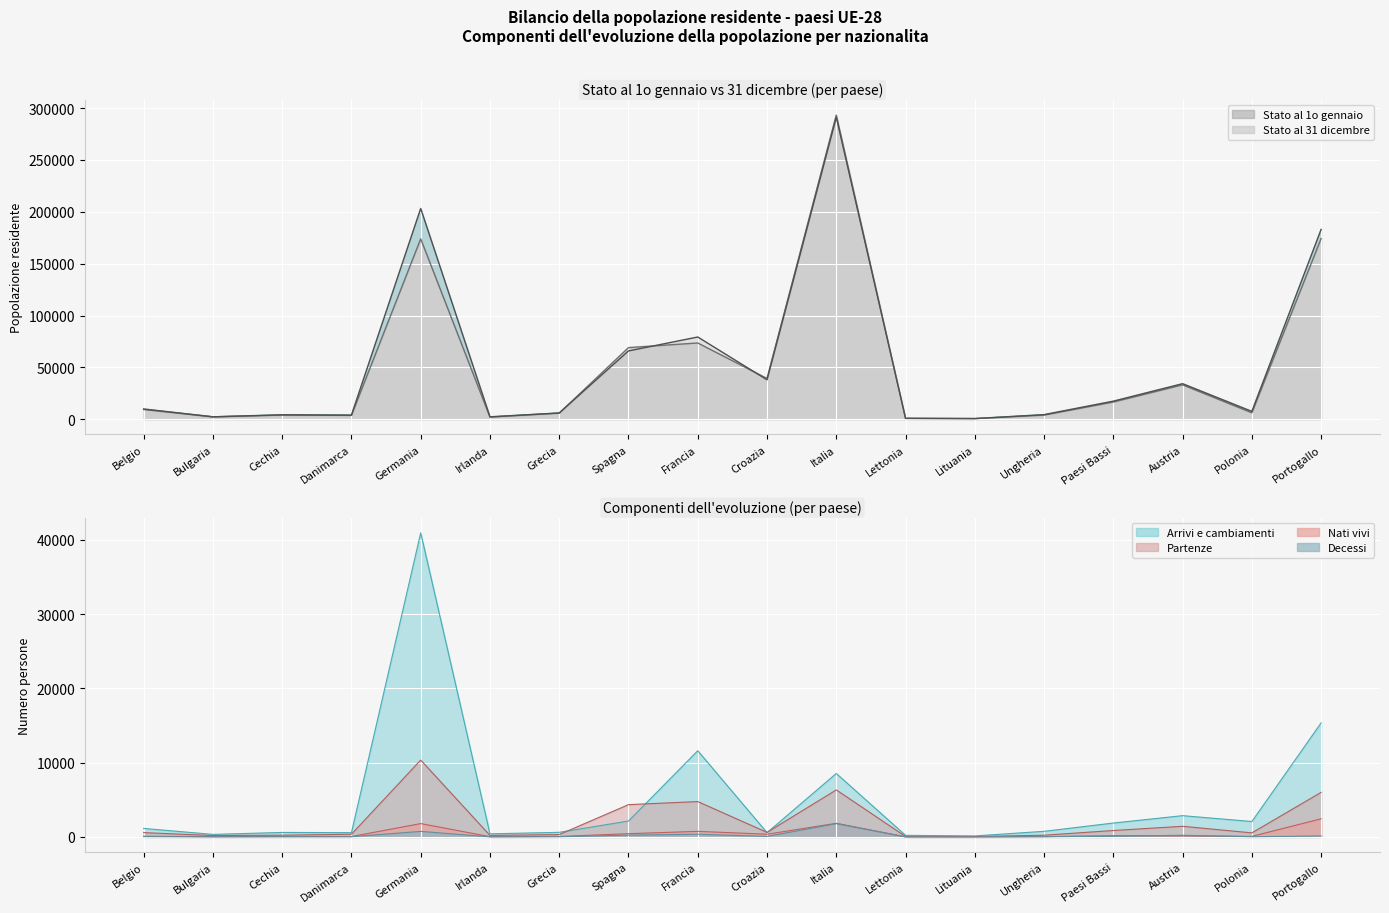

Read the Partenze value at Germania, to the nearest 100.

10300